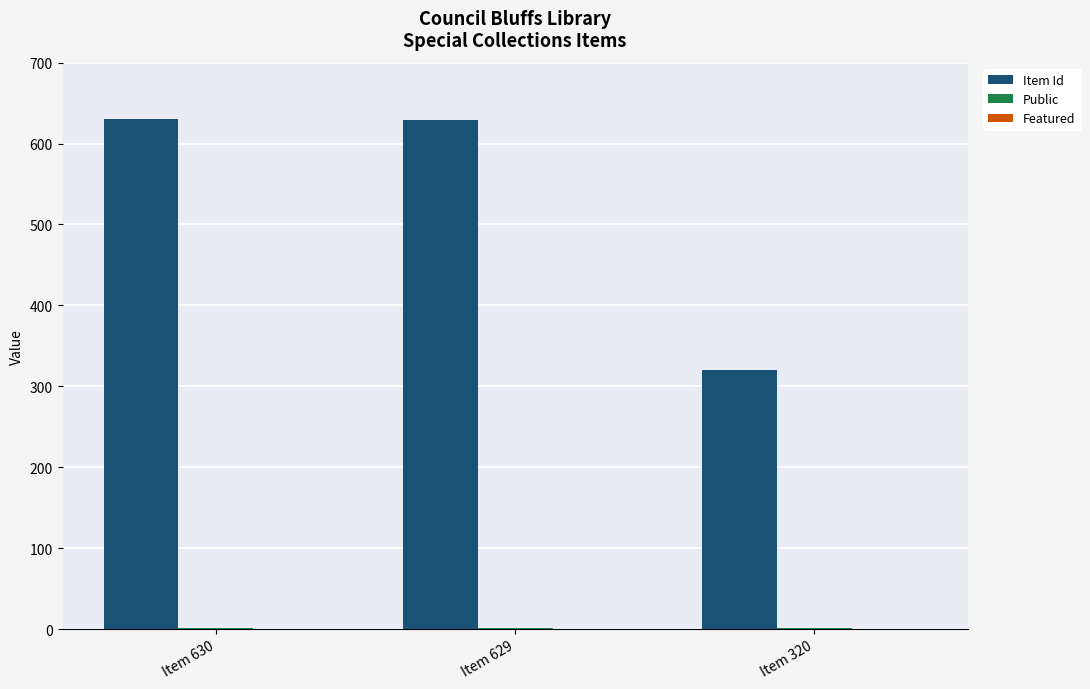

At which label is Item Id closest to 475?

Item 629